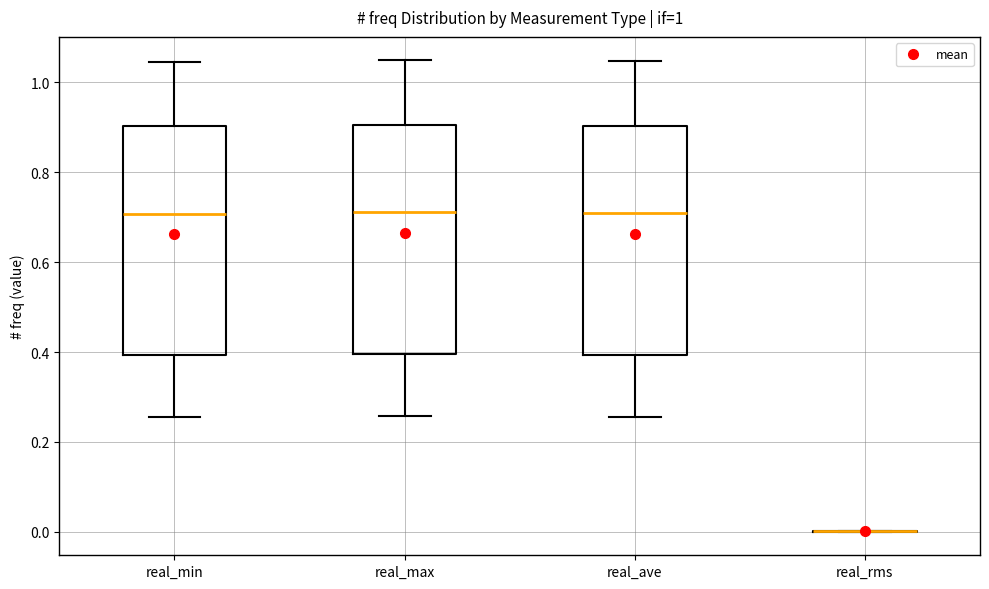

Reading left to right, transcribe this box plot: for each box, give where its median line is, the range the box spans, and where its two whiskers end, as read against the y-axis. The values are not printed on the chart, so give them approximately, as read against the axis.

real_min: median 0.70, box 0.40 to 0.90, whiskers 0.26 to 1.04
real_max: median 0.72, box 0.40 to 0.90, whiskers 0.26 to 1.04
real_ave: median 0.70, box 0.40 to 0.90, whiskers 0.26 to 1.04
real_rms: box collapsed to a line at 0.00, whiskers 0.00 to 0.00